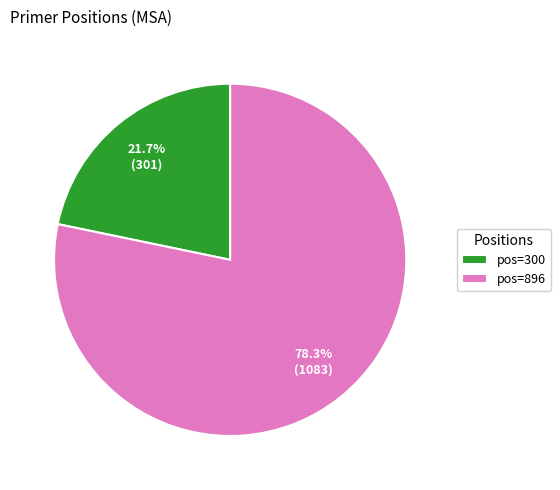

Which category accounts for the majority?

pos=896